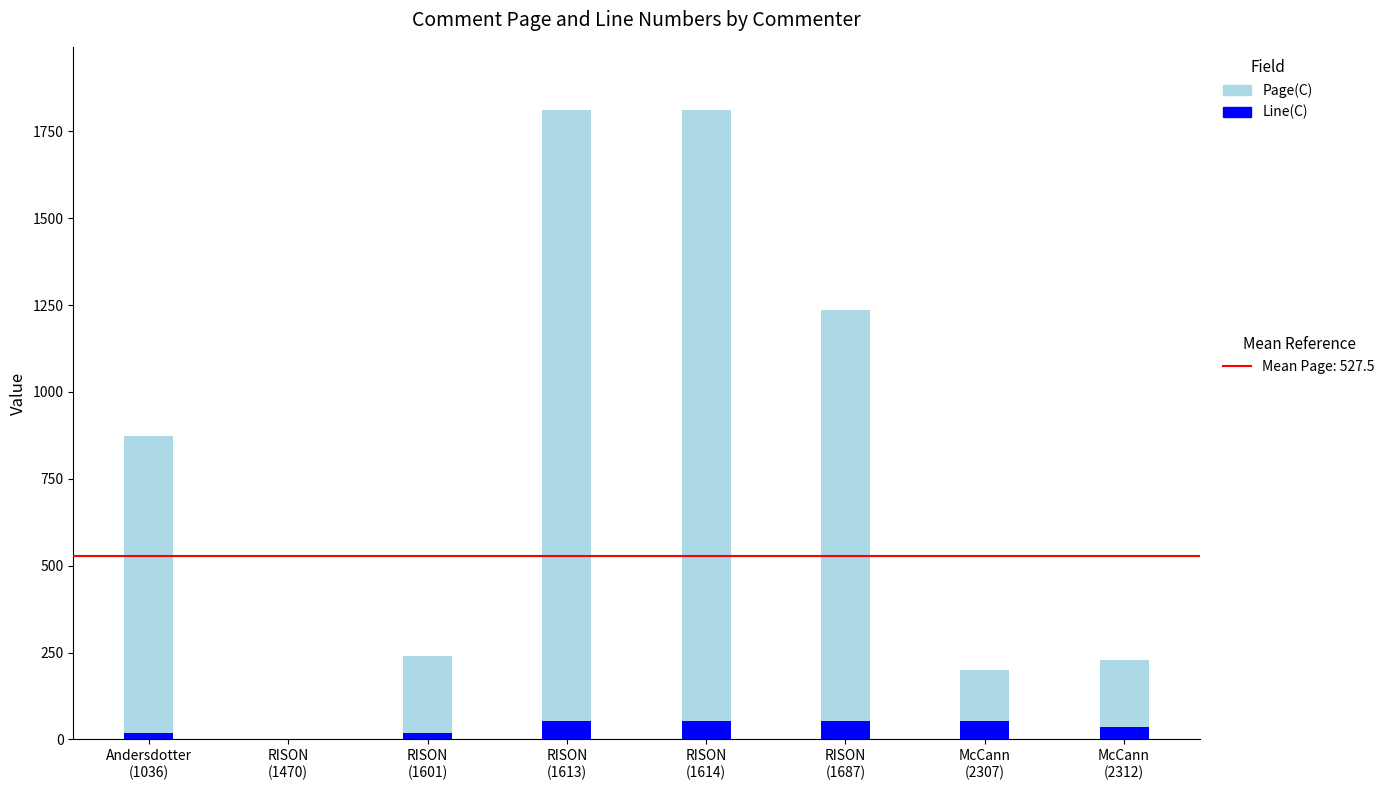

What is the sum of the Line(C) values at RISON
(1613) and Andersdotter
(1036)?

72